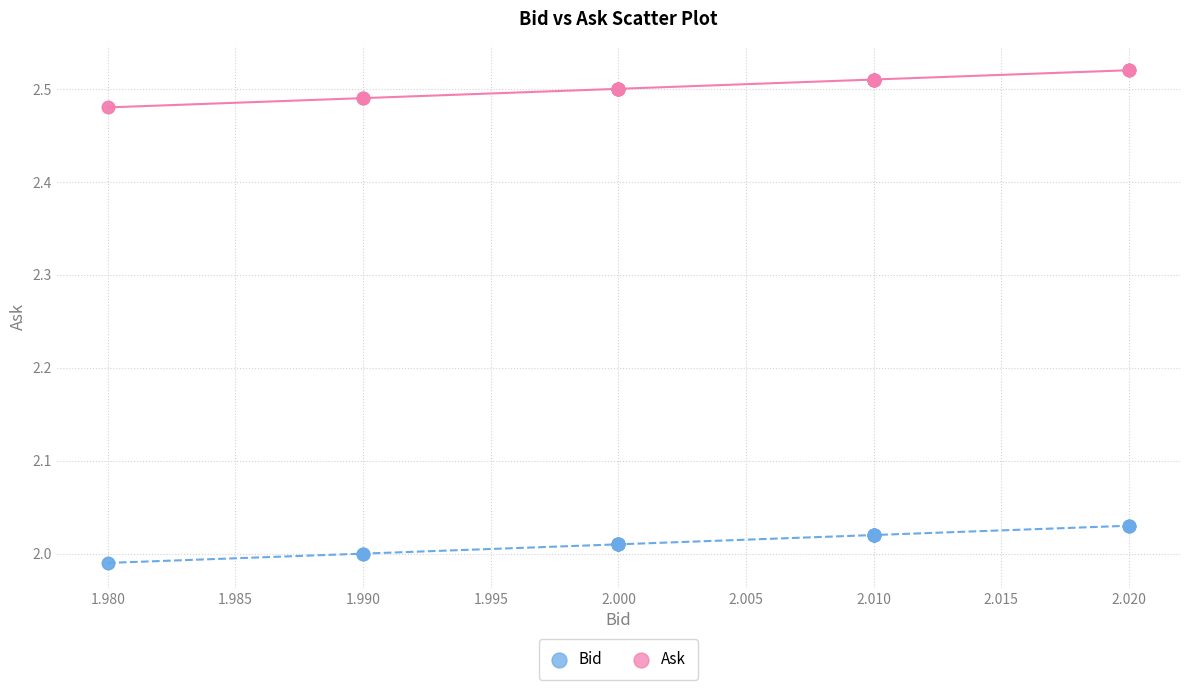

What are all the series names shown in the legend?

Bid, Ask